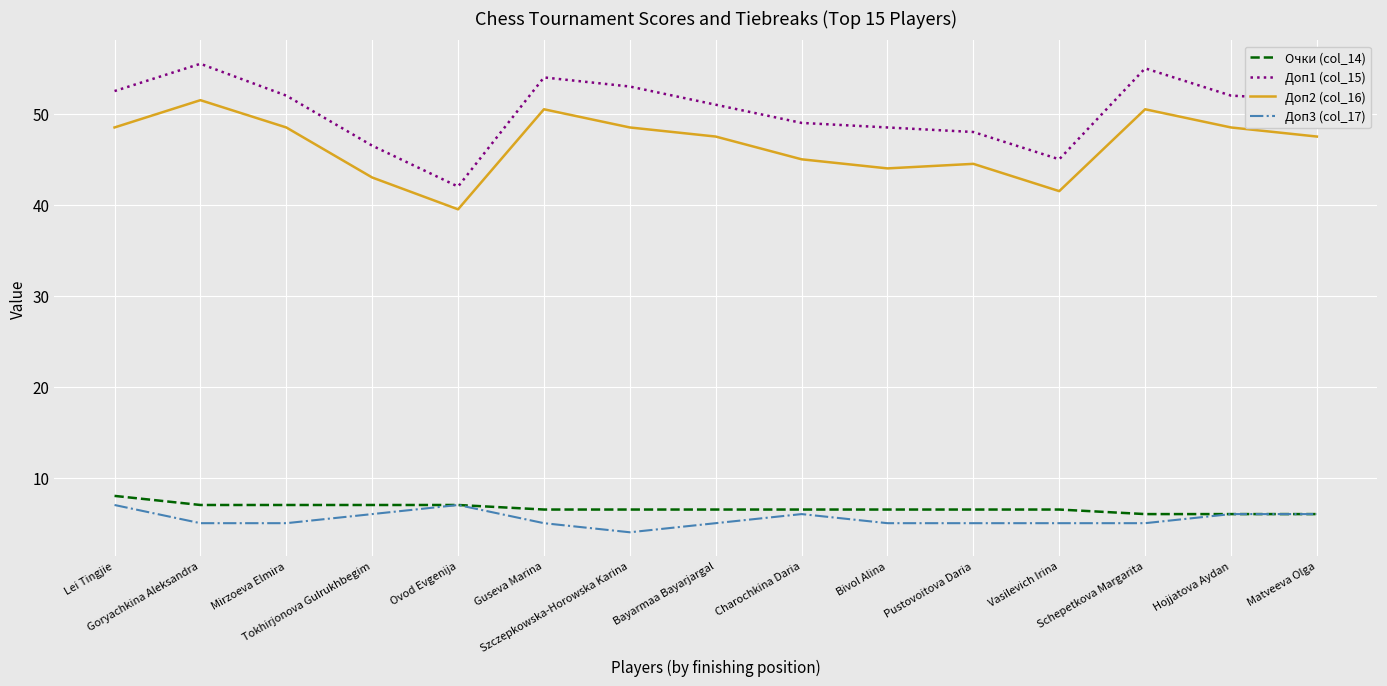

What is the difference between the maximum and second lowest values in the Очки (col_14) series?

2.0